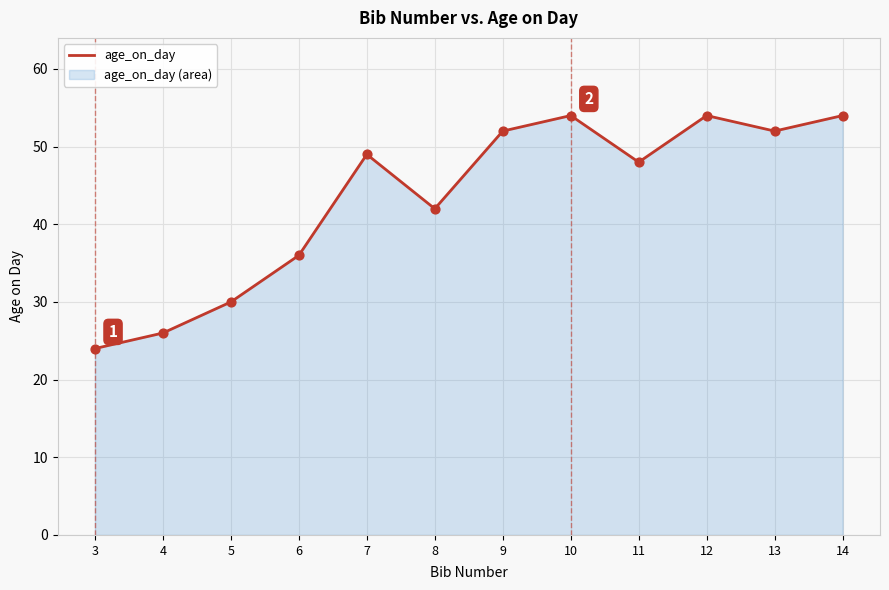

Approximately how many times larger is the value at 11 compared to 14?

0.9